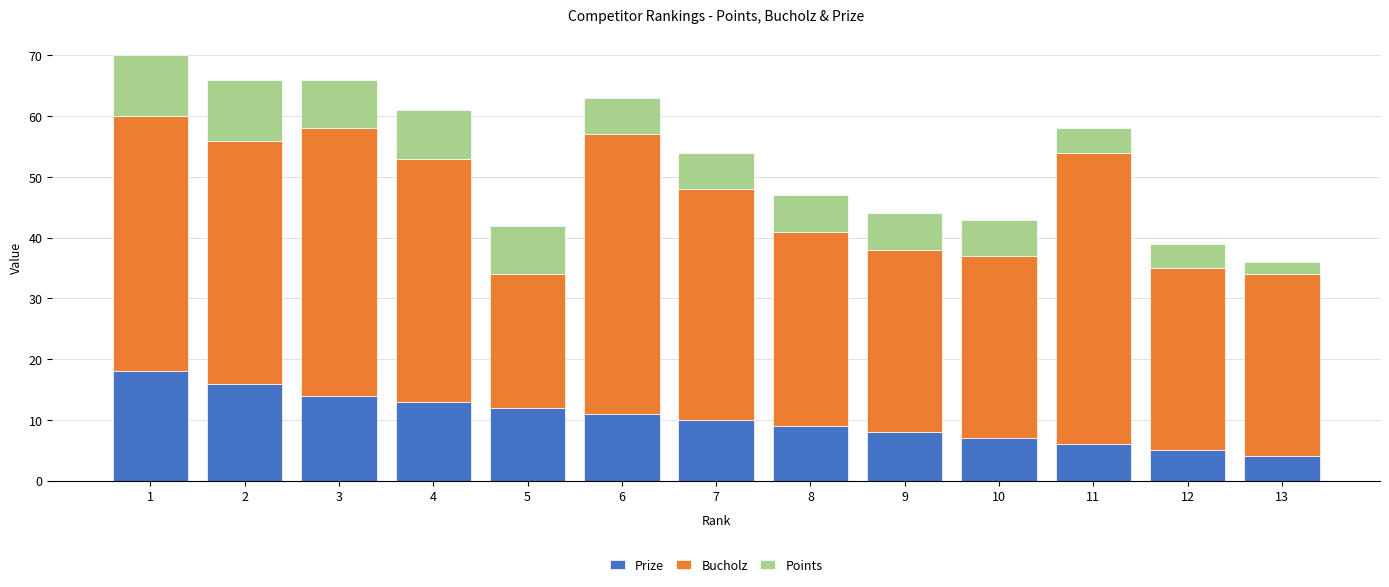

Where does the Prize series first go above 10?

1